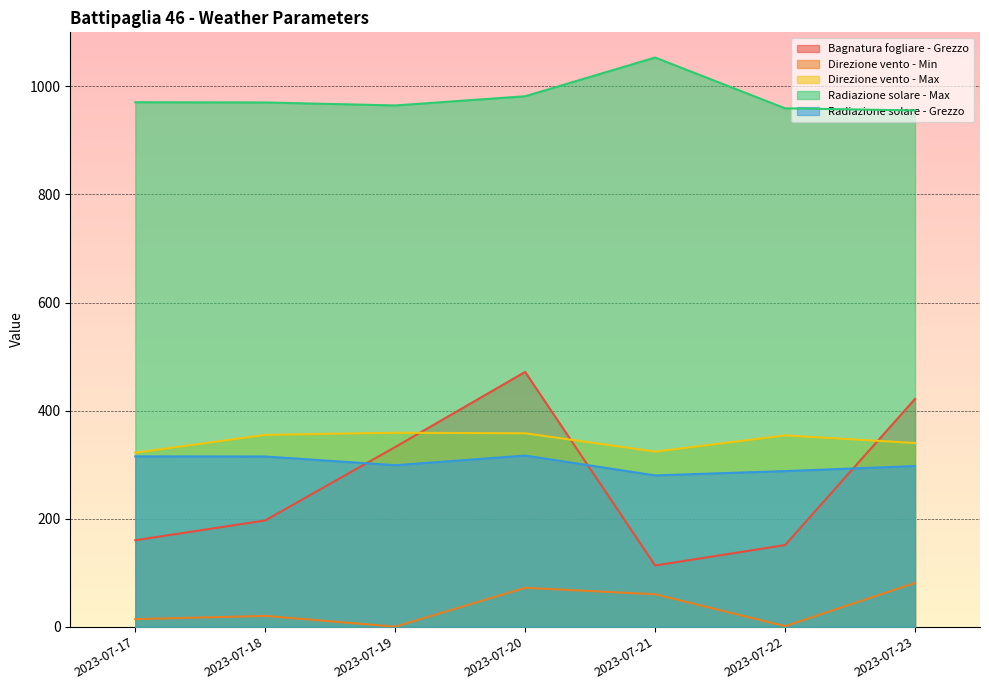

Is it true that Radiazione solare - Max equals 482.7 at 2023-07-20?

False